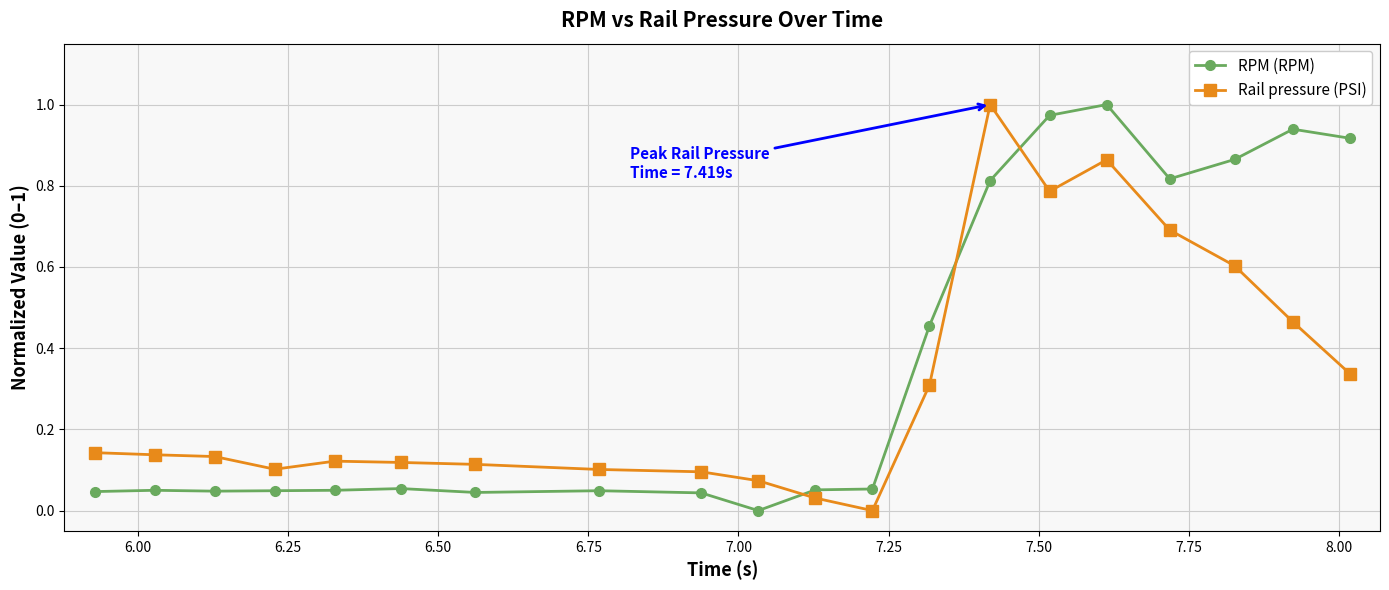

True or false: Rail pressure (PSI) and RPM (RPM) intersect in this chart.

True